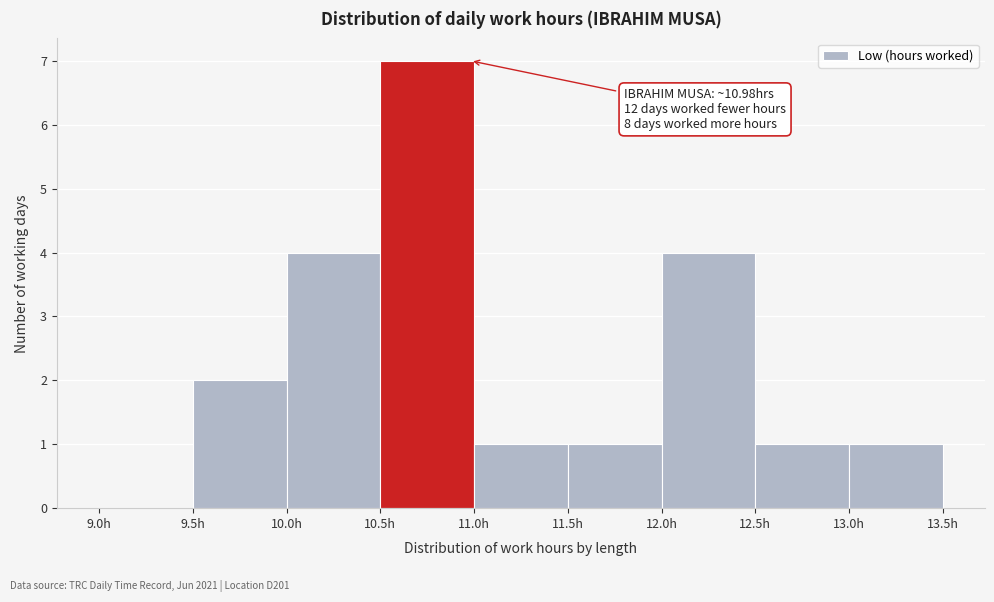

Which range on the x-axis has the tallest bar?

10.5 to 11.0